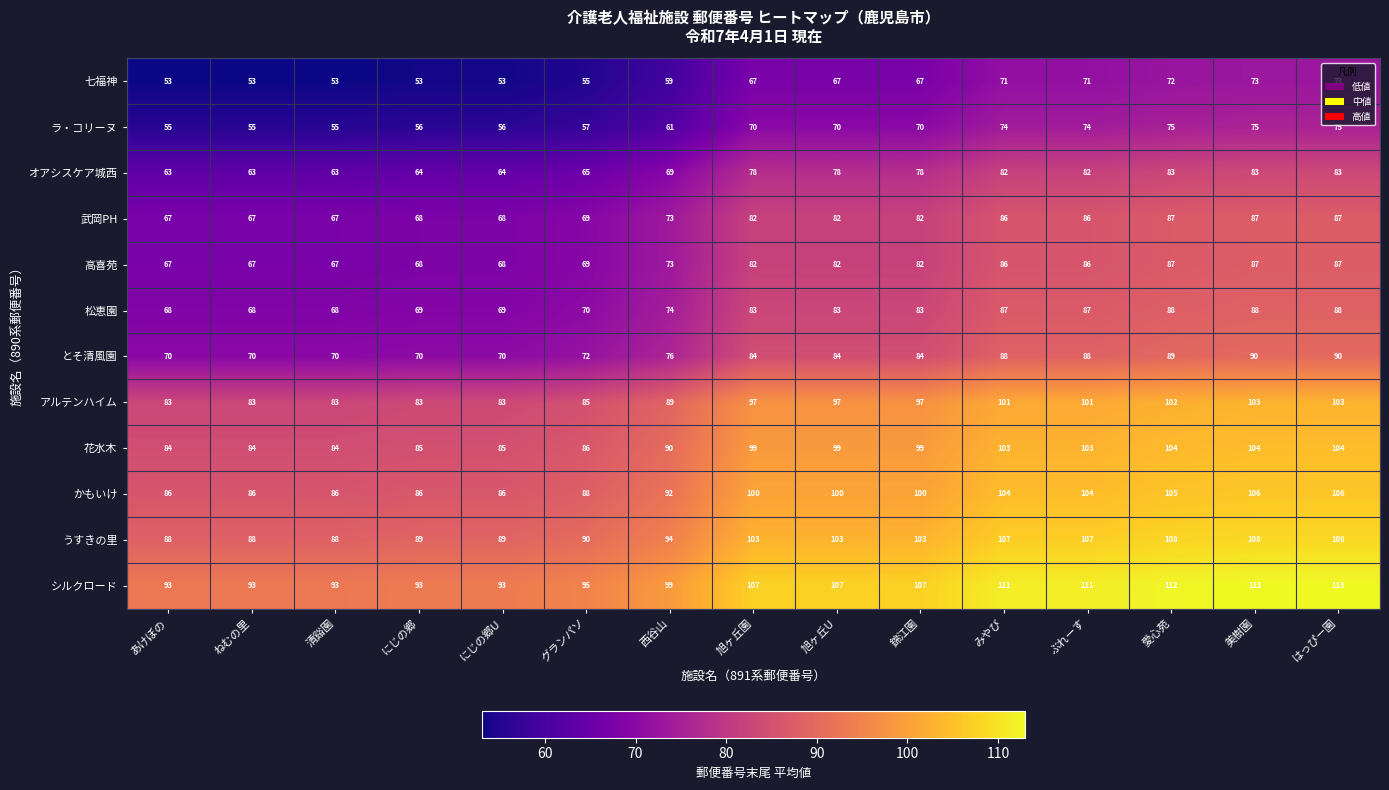

What is the approximate value of 高喜苑 at 錦江園, to the nearest 5?

80